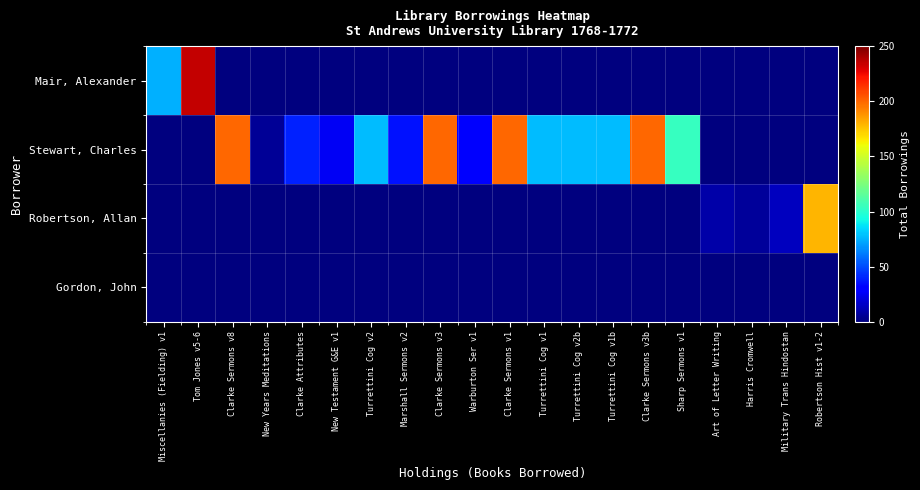

Between Tom Jones v5-6 and Turrettini Cog v1, which series saw the biggest shift?

Mair, Alexander